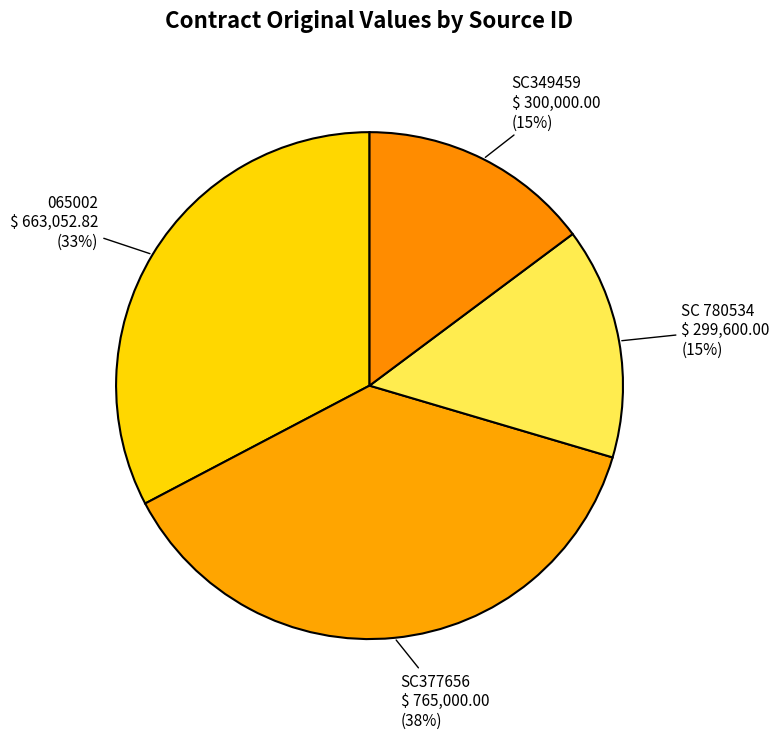

Between SC 780534 and 065002, which is larger?

065002